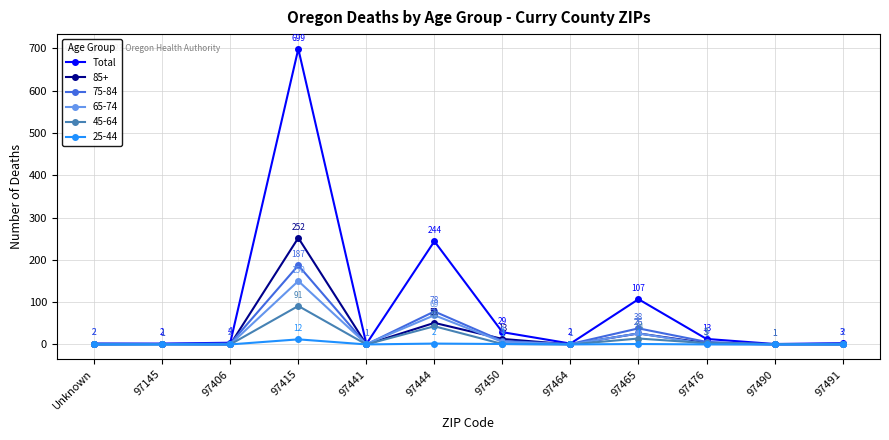

The 65-74 series shows -51 at Unknown. True or false?

False